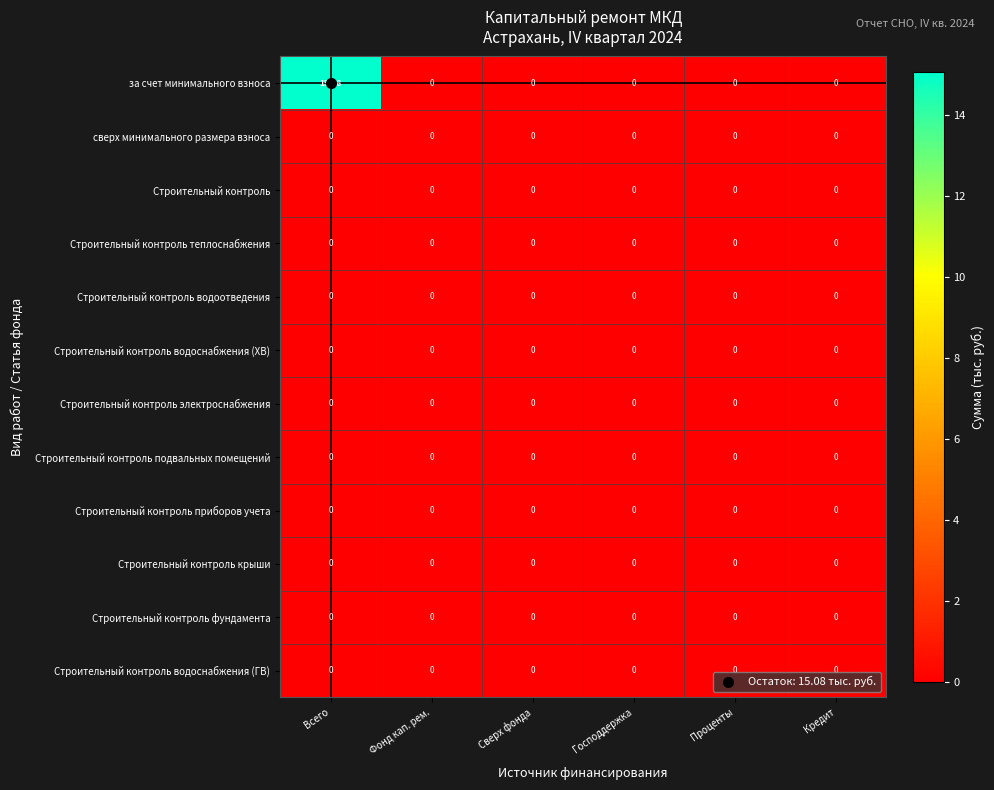

Between Всего and Господдержка, which series saw the biggest shift?

за счет минимального взноса